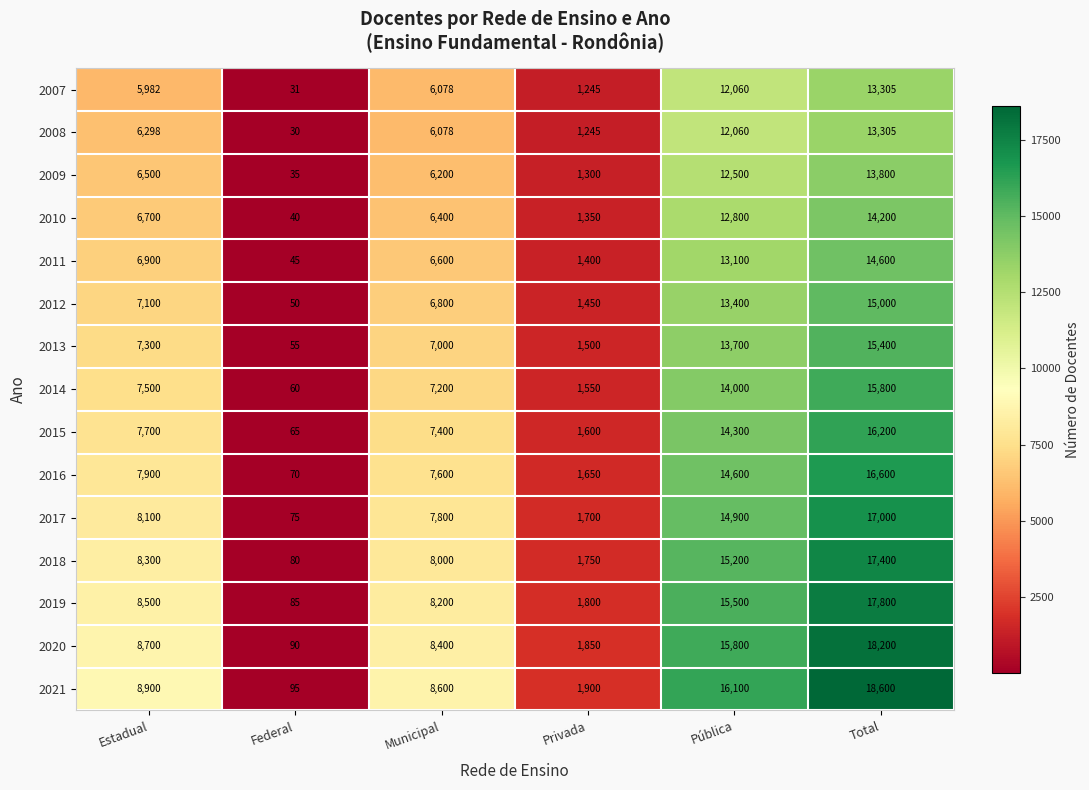

What is the difference between the 2020 values at Total and Federal?

18110